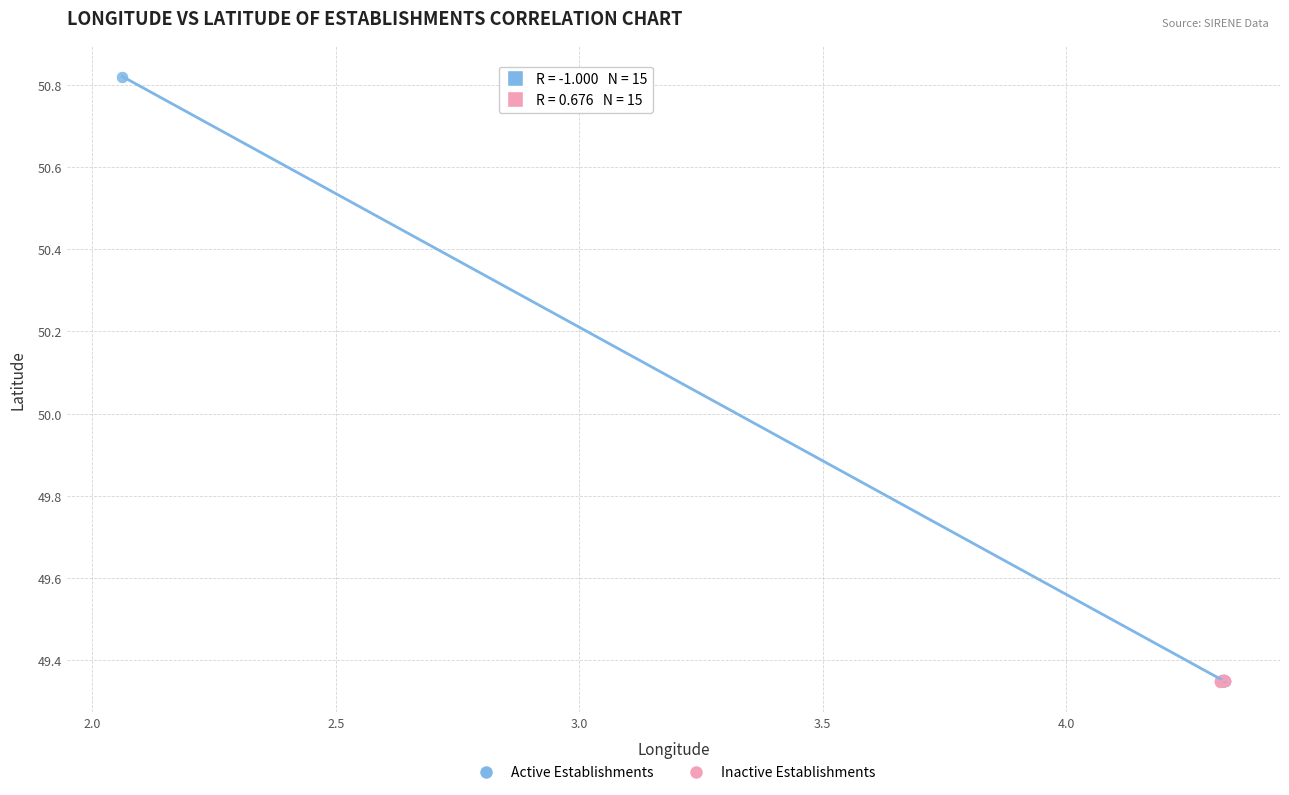

Which series has the largest Y range (max minus min)?

Active Establishments